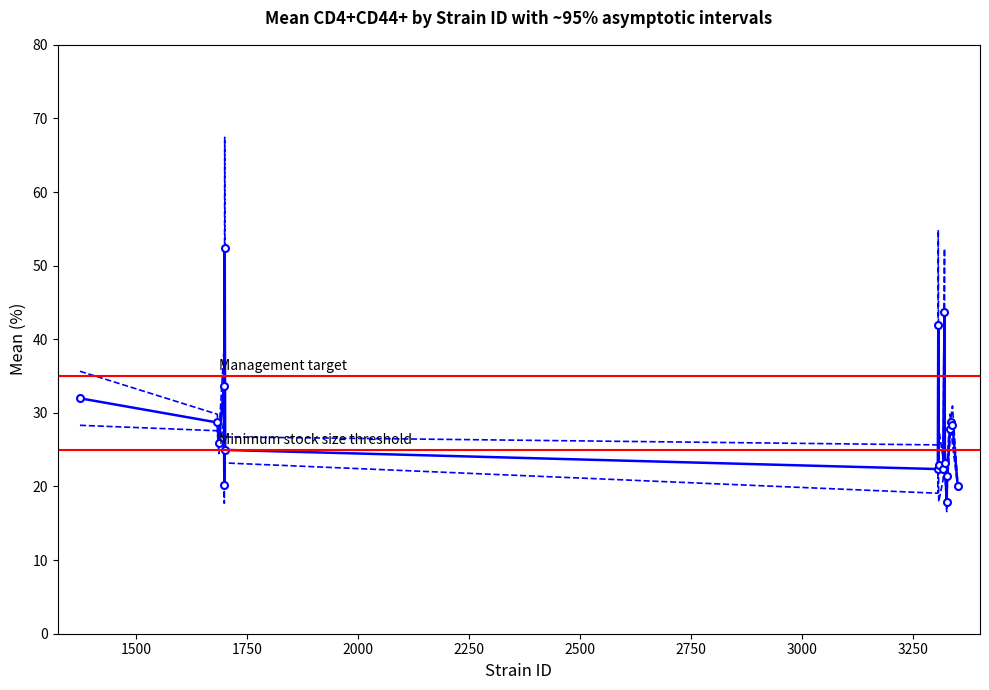

Which label corresponds to the largest value in the chart?

1700